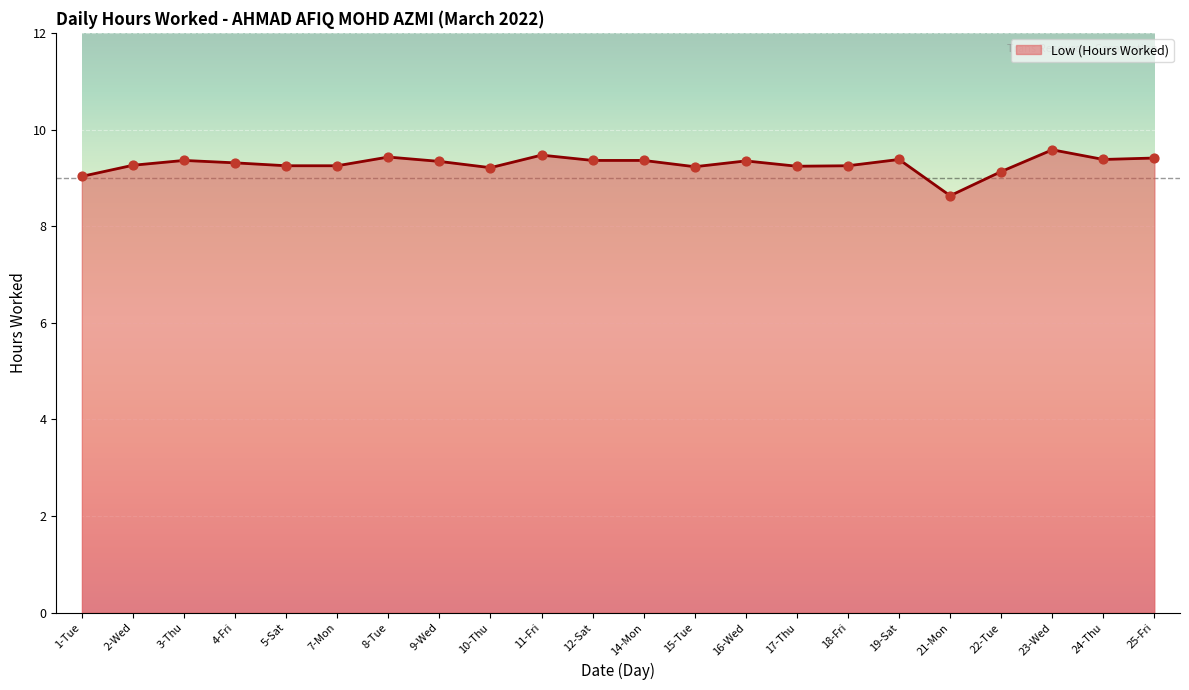

Approximately how many times larger is the value at 9-Wed compared to 8-Tue?

1.0